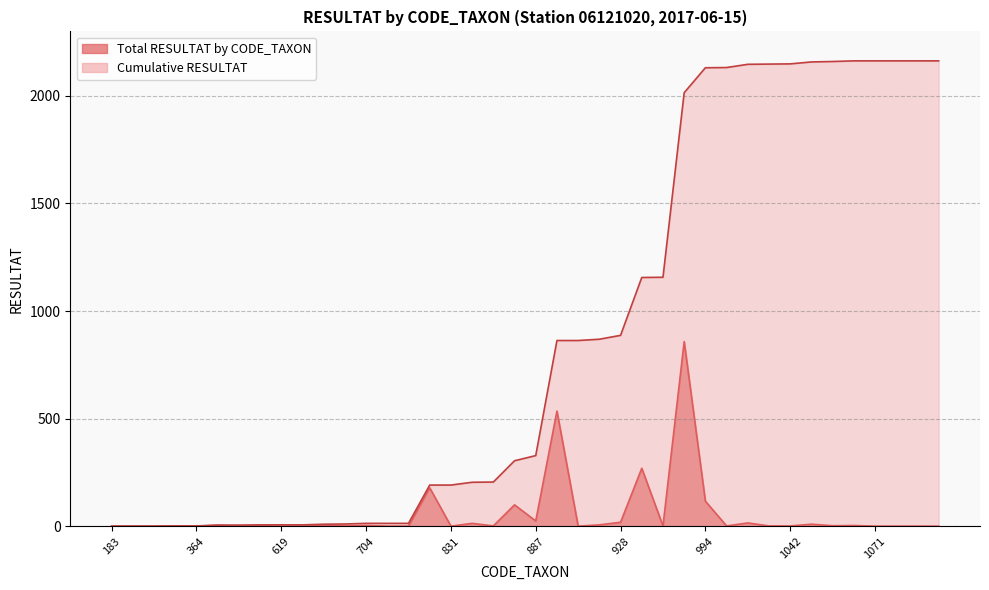

Is the value of Total RESULTAT by CODE_TAXON at 870 greater than the value of Cumulative RESULTAT at 618?

No